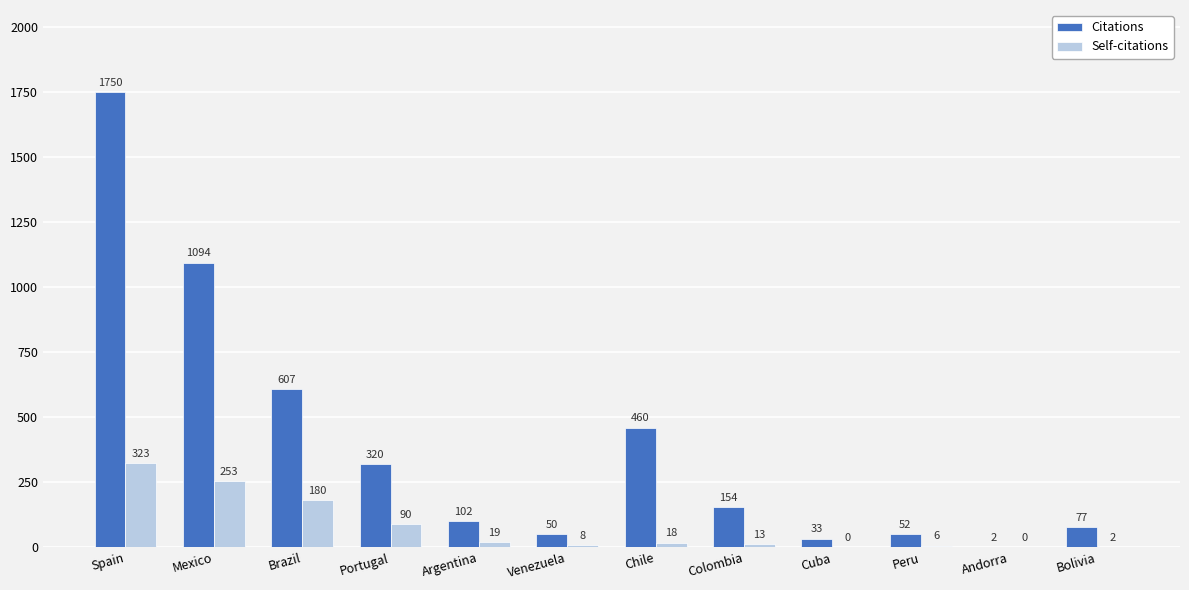

Reading left to right, extract all data points from this chart.

Citations: 1750	1094	607	320	102	50	460	154	33	52	2	77
Self-citations: 323	253	180	90	19	8	18	13	0	6	0	2